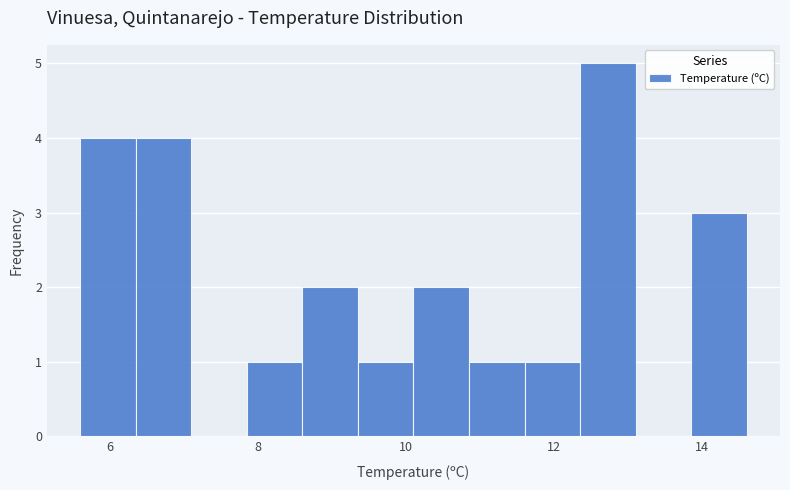

Around what value on the x-axis is the tallest bar? Give the approximate position of its centre, as read against the axis.

12.8